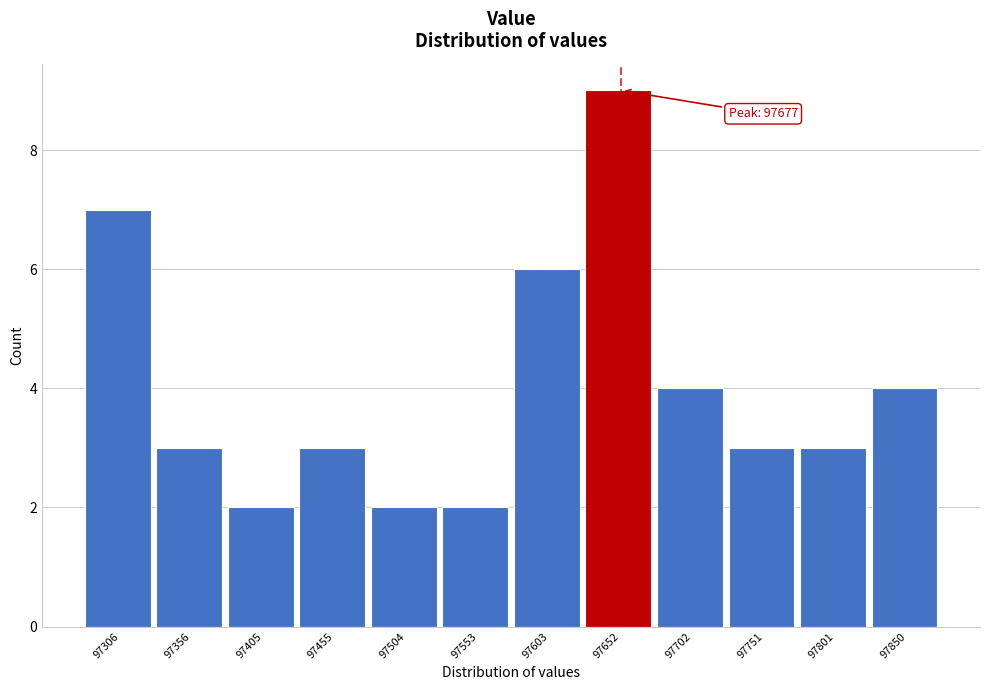

Reading right to left, list all the values displayed in this chart.

97850=4	97801=3	97751=3	97702=4	97652=9	97603=6	97553=2	97504=2	97455=3	97405=2	97356=3	97306=7